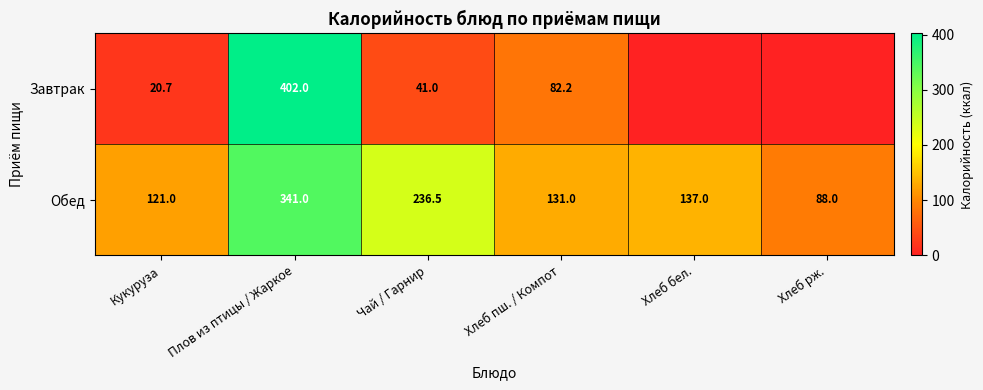

Is the value of Обед at Хлеб пш. / Компот greater than the value of Завтрак at Плов из птицы / Жаркое?

No